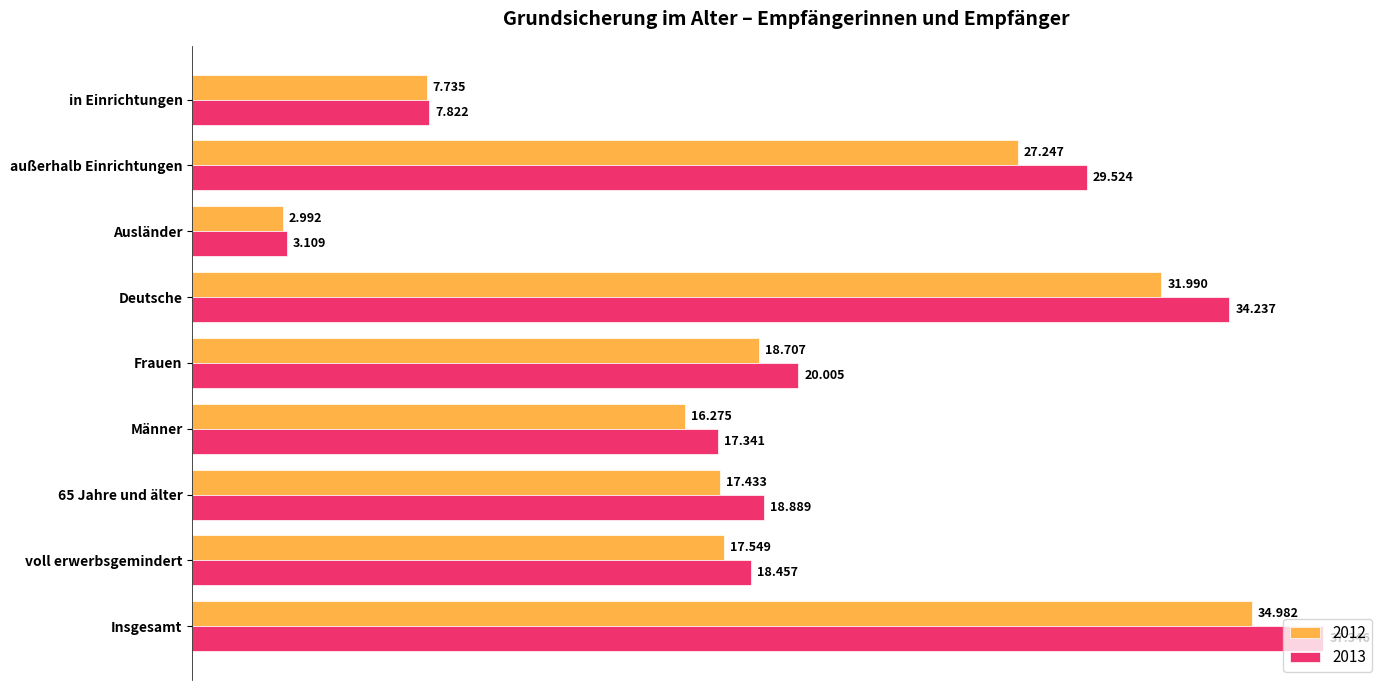

What are all the series names shown in the legend?

2012, 2013